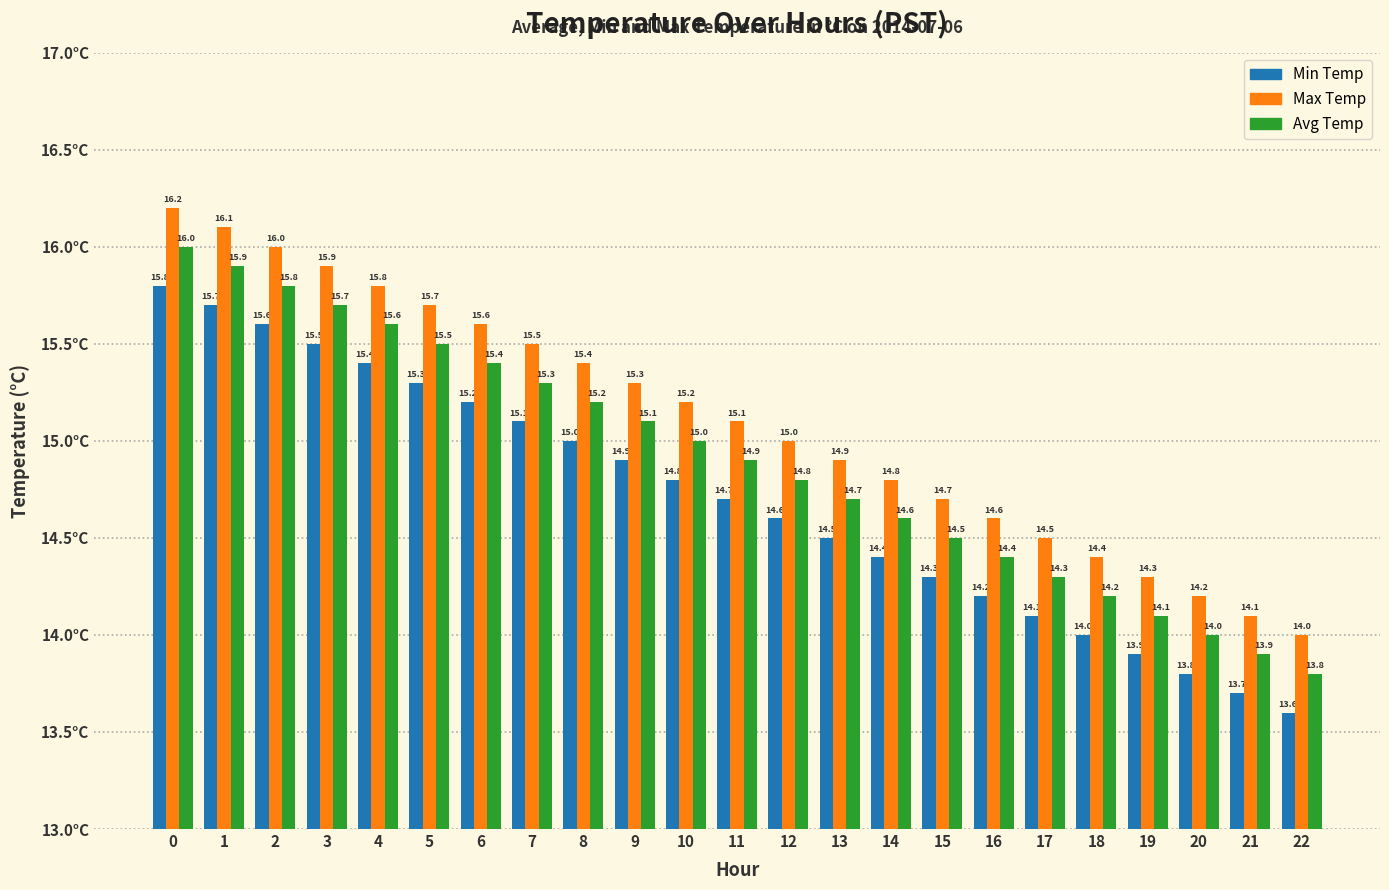

Is the value of Min Temp at 12 greater than the value of Avg Temp at 11?

No